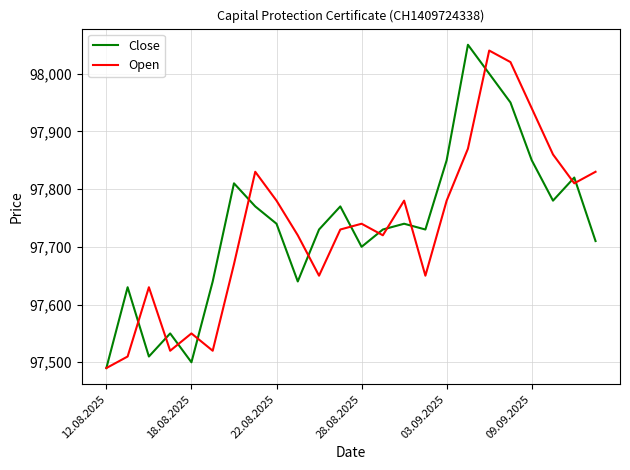

True or false: Close has a value of 97740 at 22.08.2025.

True